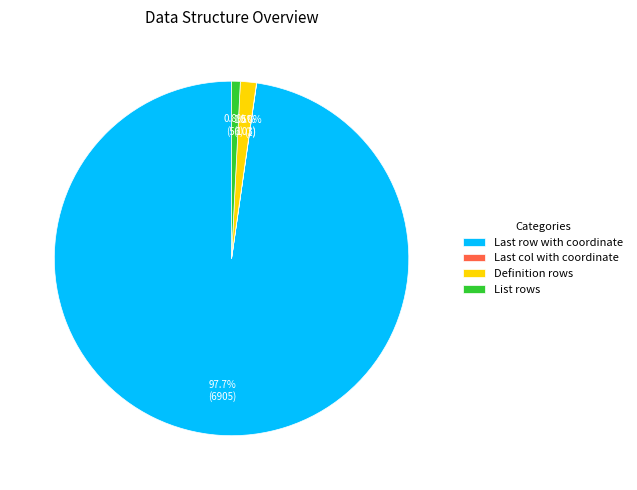

Is Definition rows the majority of the pie?

No